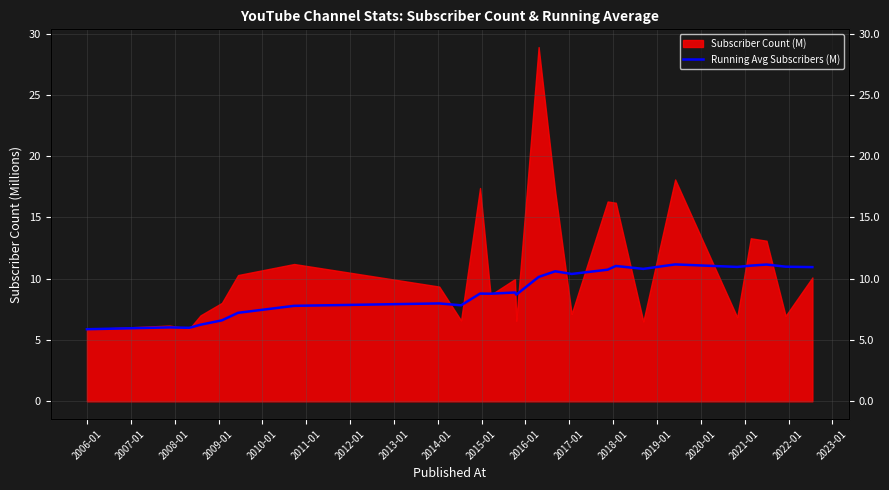

Does the chart display data point markers on the line(s)?

No